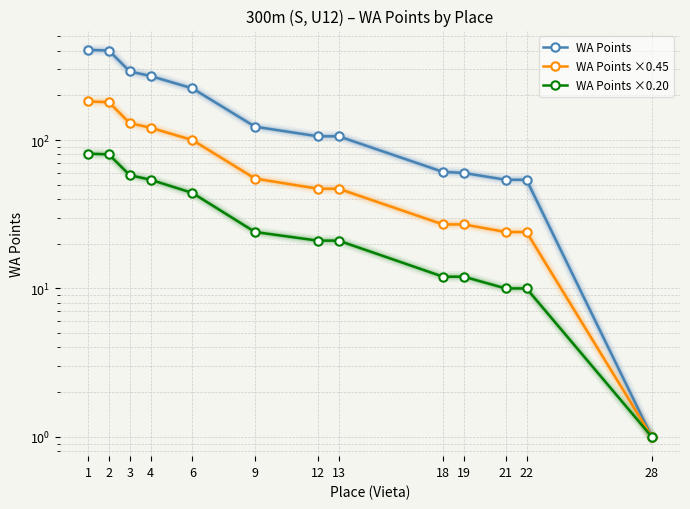

What is the sum of all WA Points ×0.45 values?

965